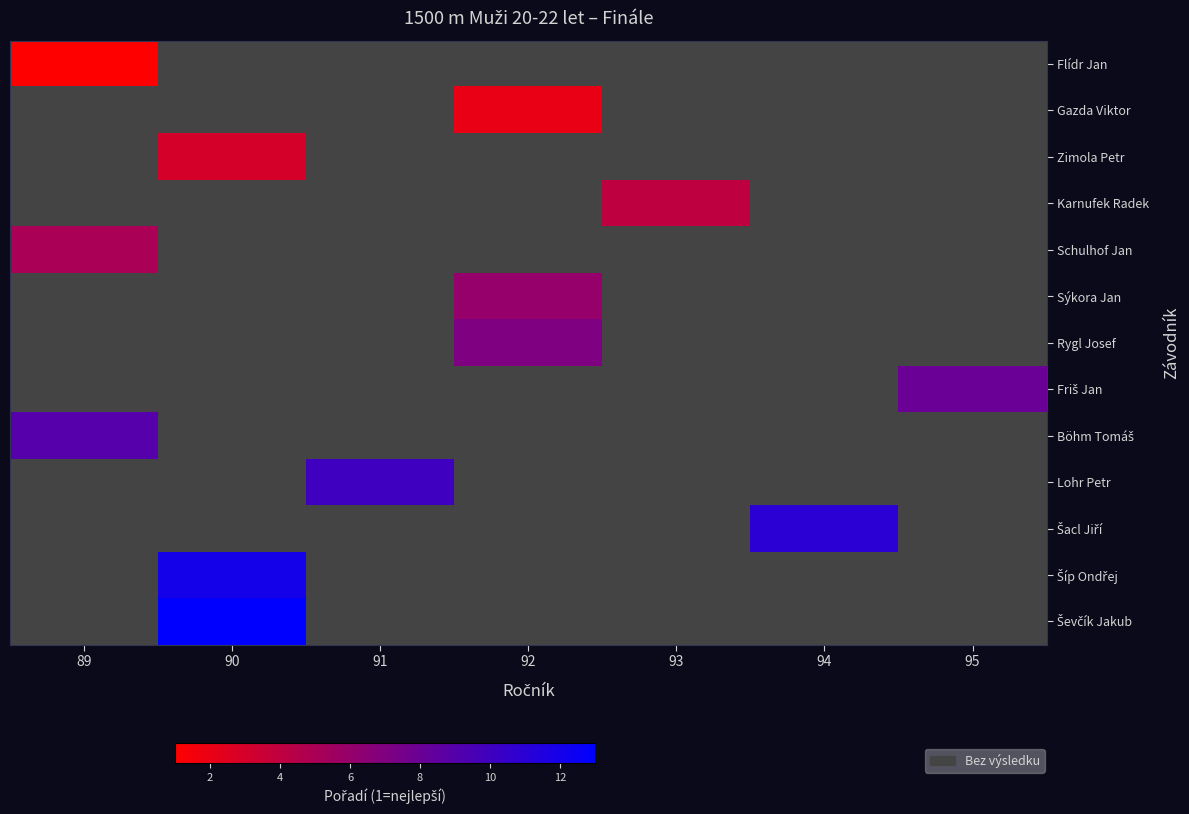

List the labels in order of Schulhof Jan value, smallest first.

89, 90, 91, 92, 93, 94, 95